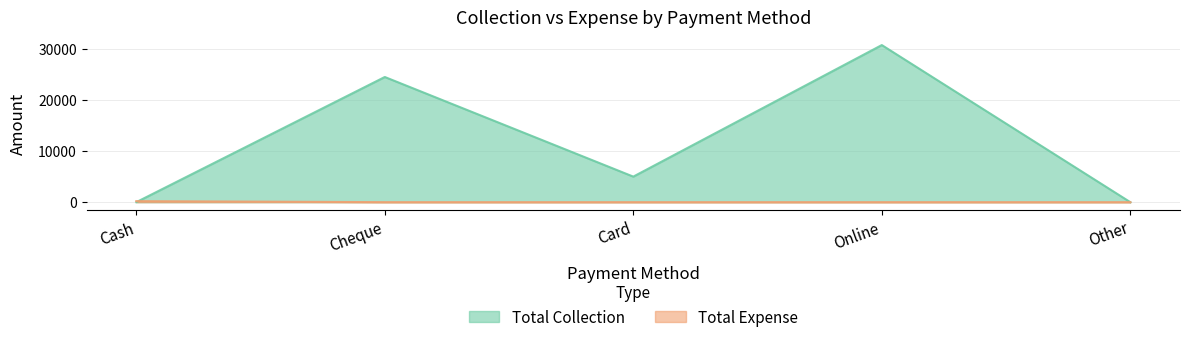

The value of Total Expense at Online is 0. True or false?

True